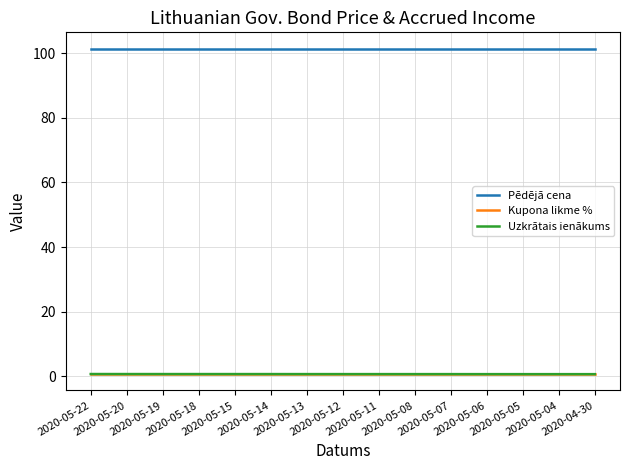

What is the sum of the Uzkrātais ienākums values at 2020-05-18 and 2020-05-19?

1.4